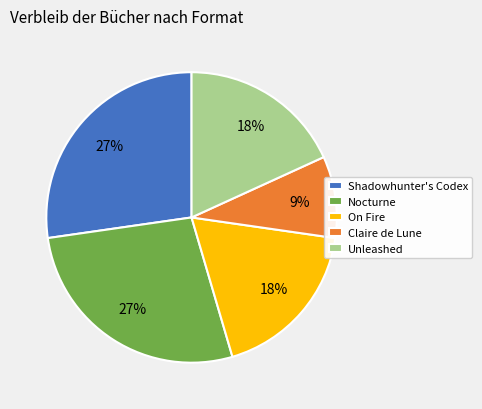

Which category has the smallest portion of the pie?

Claire de Lune